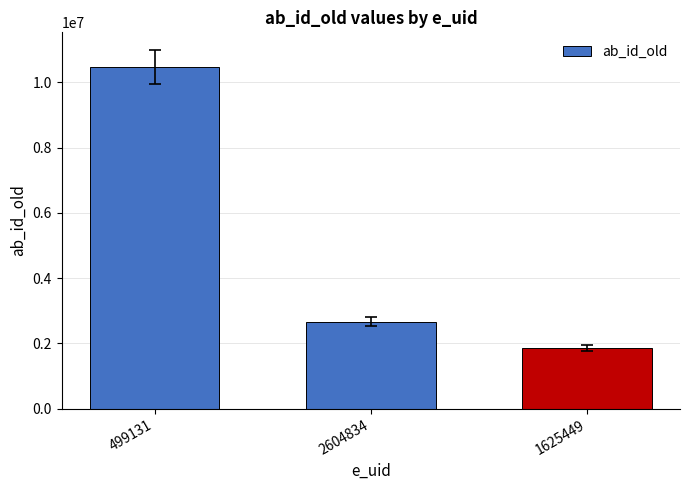

The value at 499131 is 10462933. True or false?

True